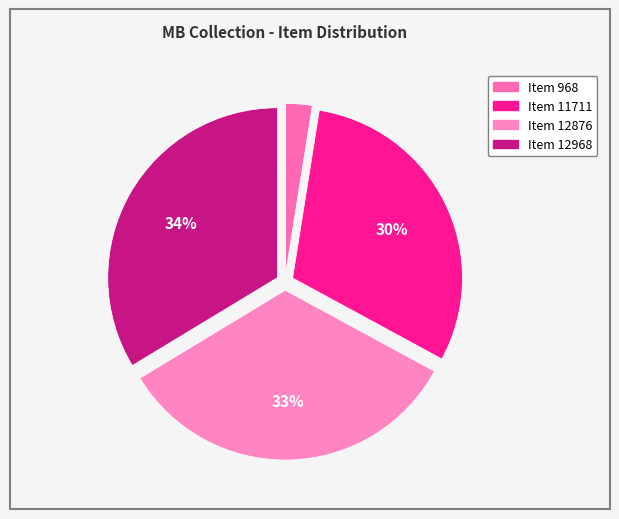

Does Item 12968 represent more than half of the total?

No